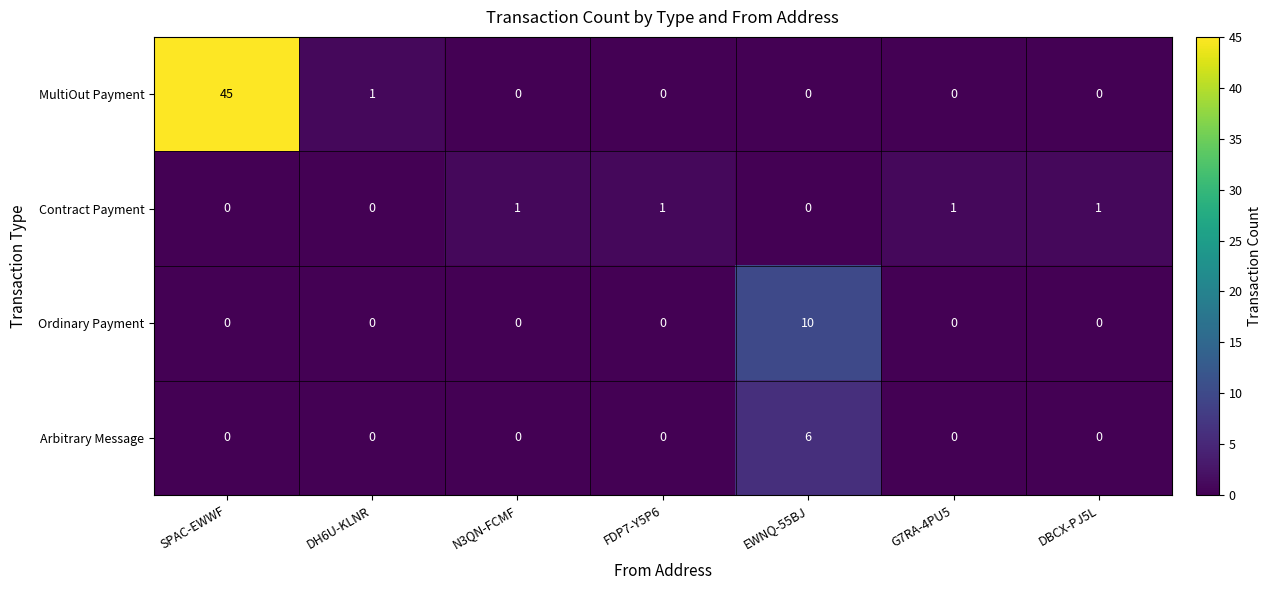

Which series has the largest total across all categories?

MultiOut Payment